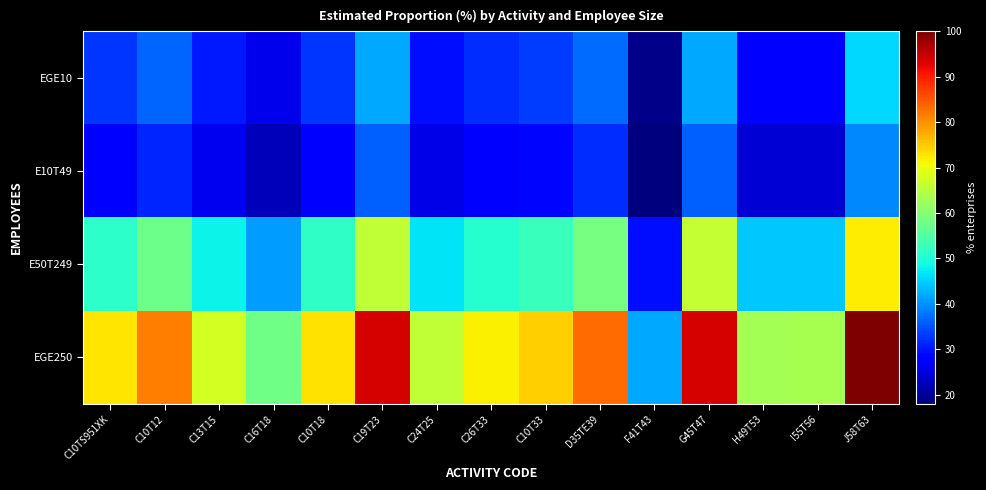

At which category is the sum across all series the highest?

J58T63